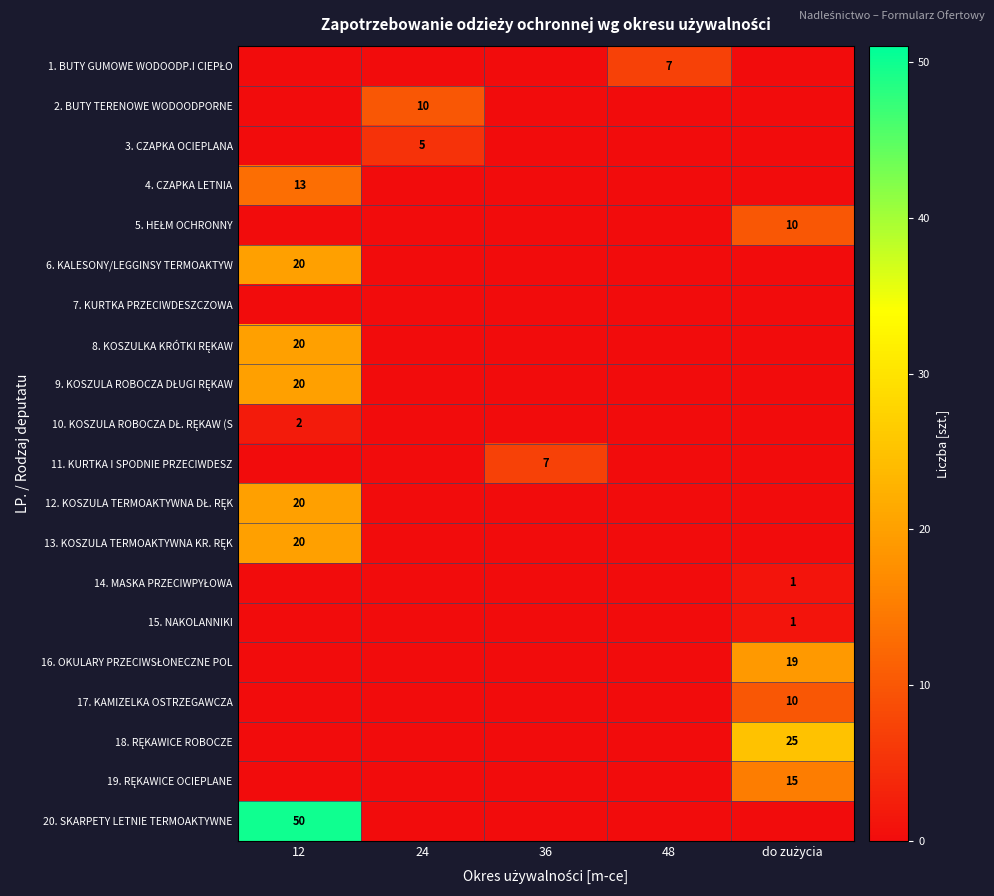

The value of 3. CZAPKA OCIEPLANA at 48 is 0. True or false?

True